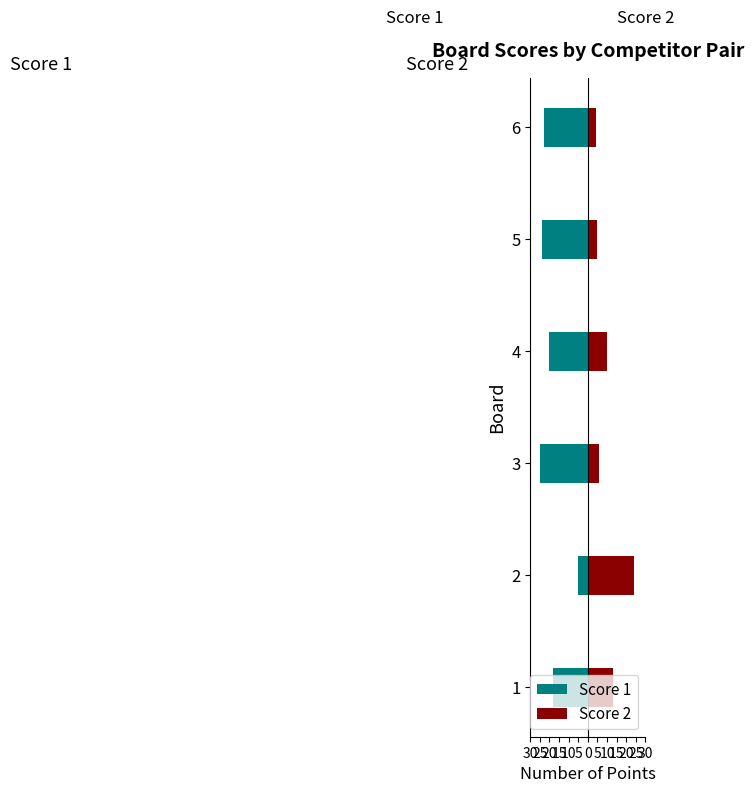

How many bars are there in total?

12